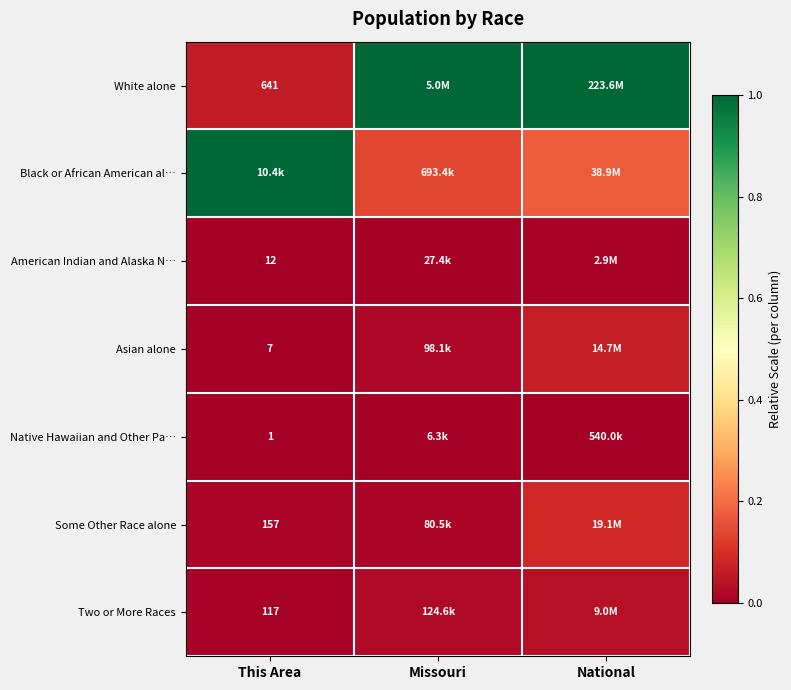

Is it true that Black or African American al… equals 1.0 at This Area?

True